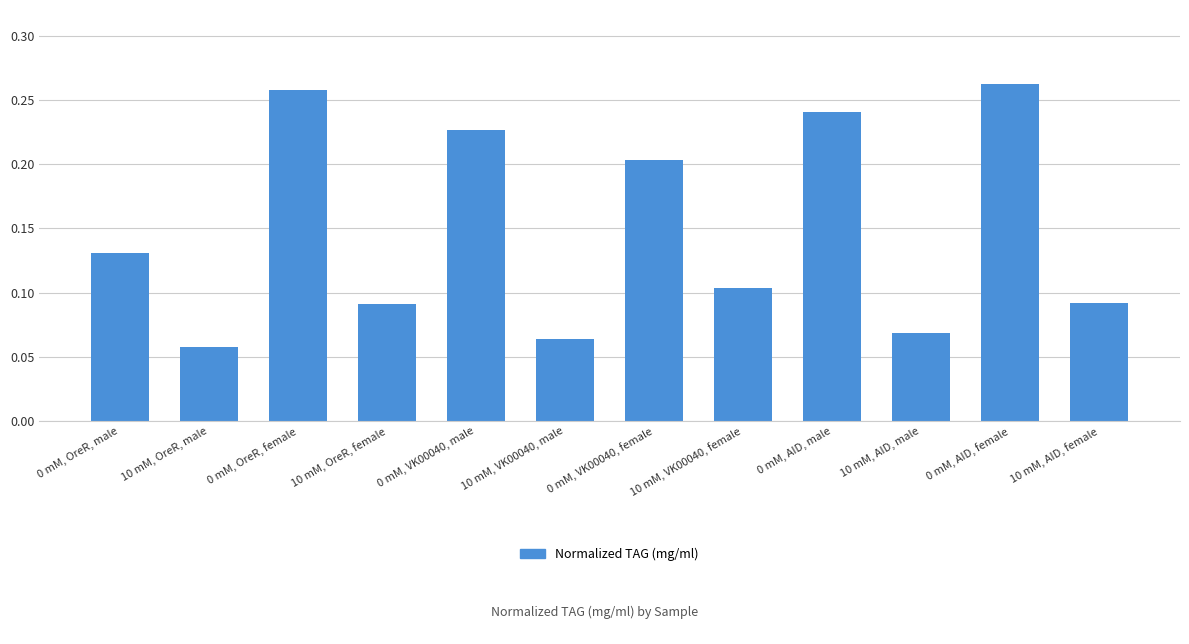

What is the sum of all values?

1.8